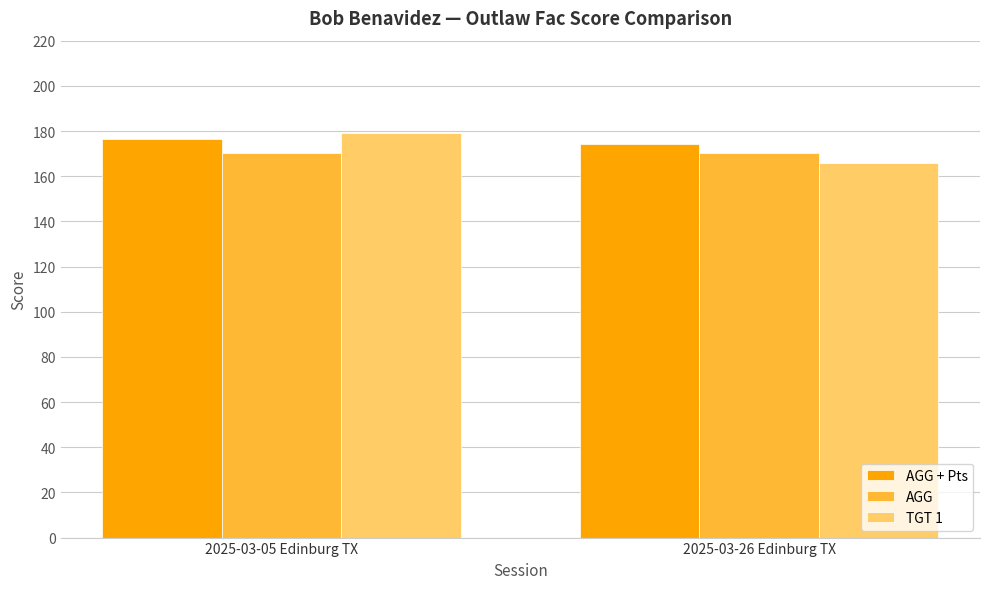

Which series changed the most between 2025-03-05 Edinburg TX and 2025-03-26 Edinburg TX?

TGT 1